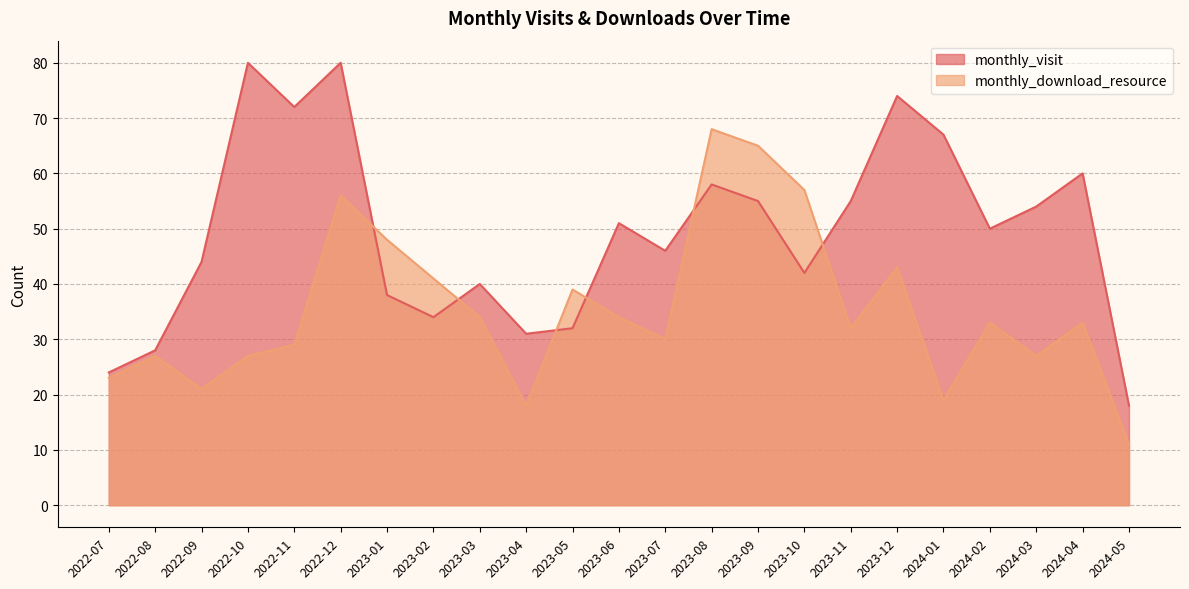

True or false: monthly_download_resource has more than 0 points higher than both neighbors.

True